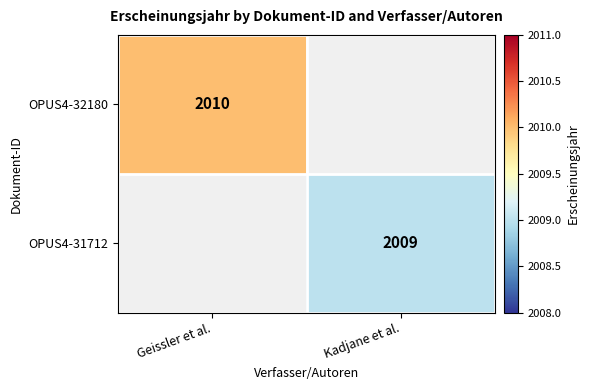

Is the value of OPUS4-31712 at Kadjane et al. greater than the value of OPUS4-32180 at Geissler et al.?

No